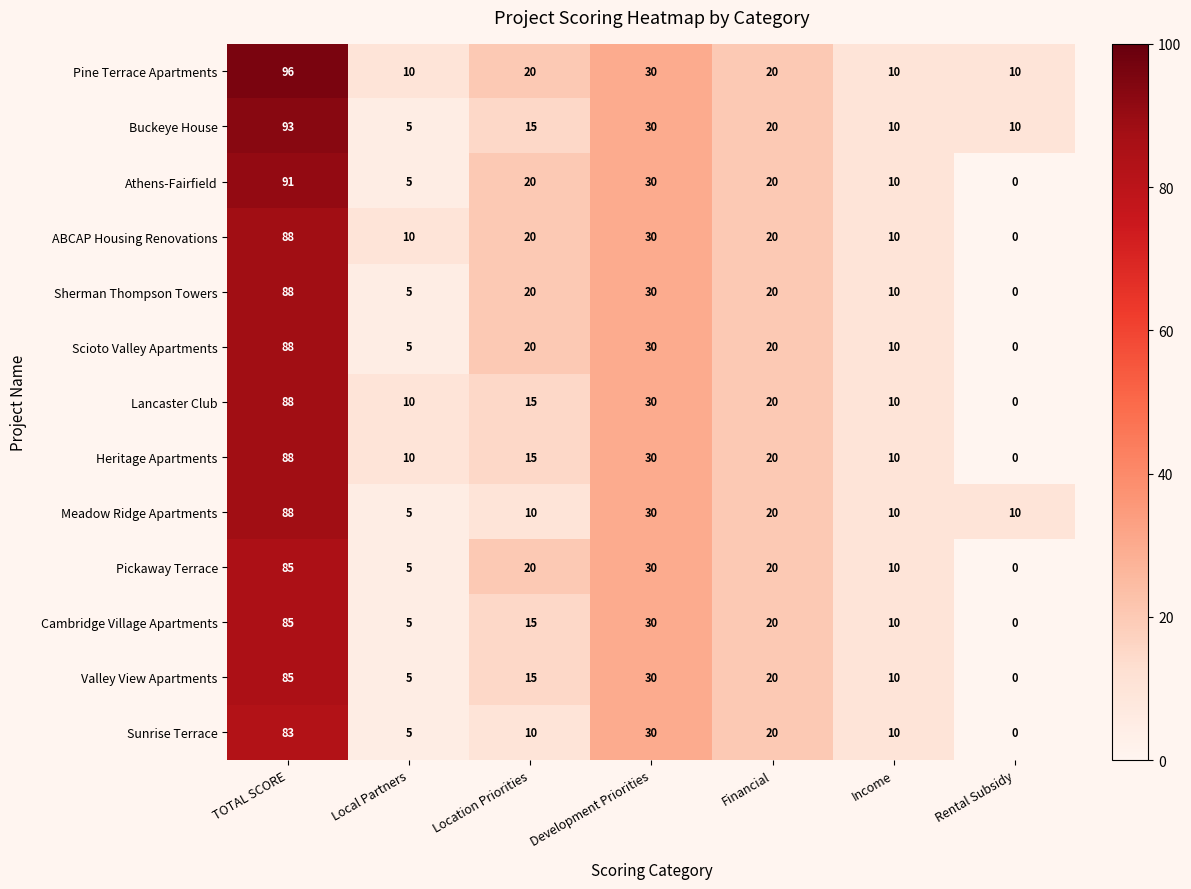

What is the highest value of the Athens-Fairfield series?

91